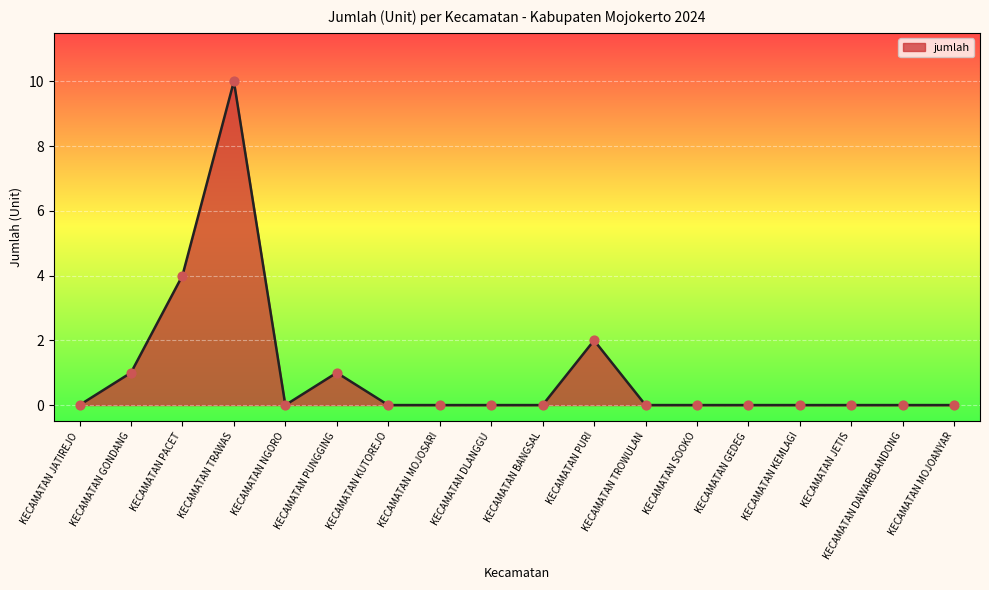

Which has a higher value, KECAMATAN GONDANG or KECAMATAN NGORO?

KECAMATAN GONDANG